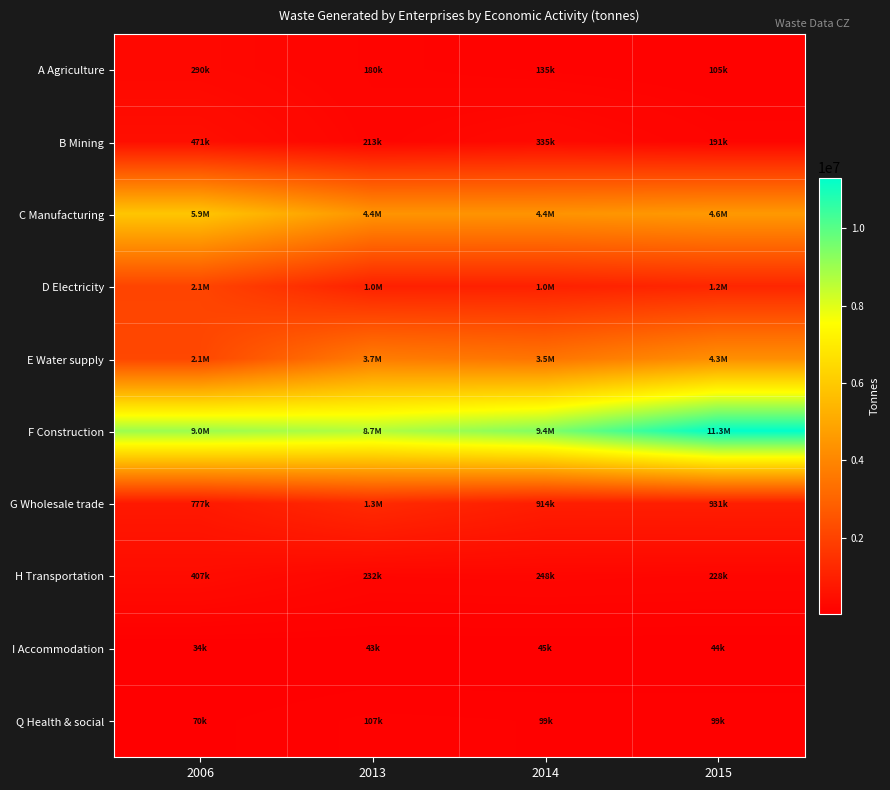

How many data points does each series have?

4